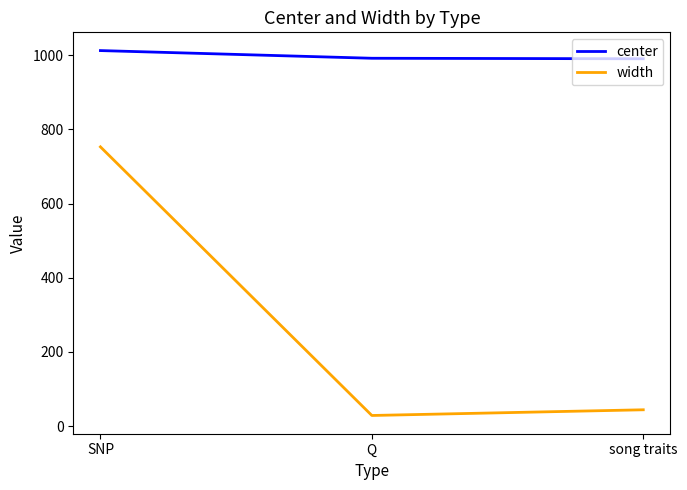

At song traits, list the series in order from largest to smallest.

center, width